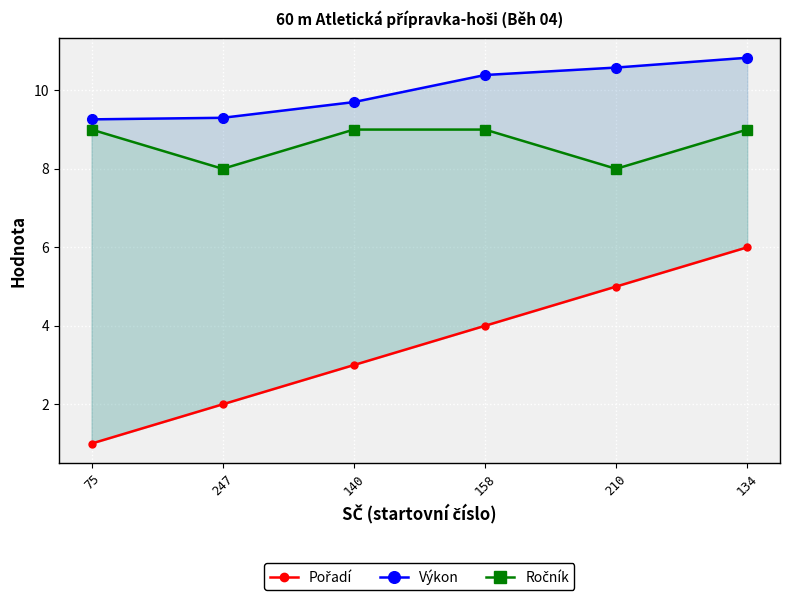

True or false: Výkon has more than 2 interior local peaks.

False